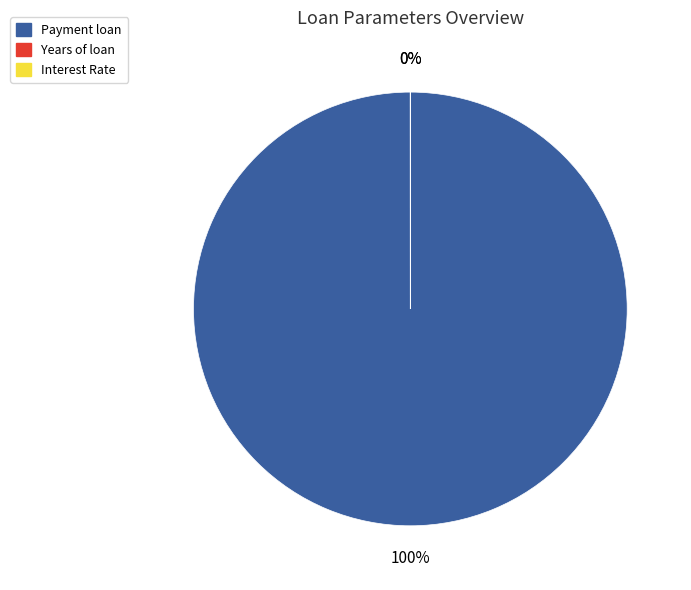

Combined, do Payment loan and Years of loan account for over 50%?

Yes